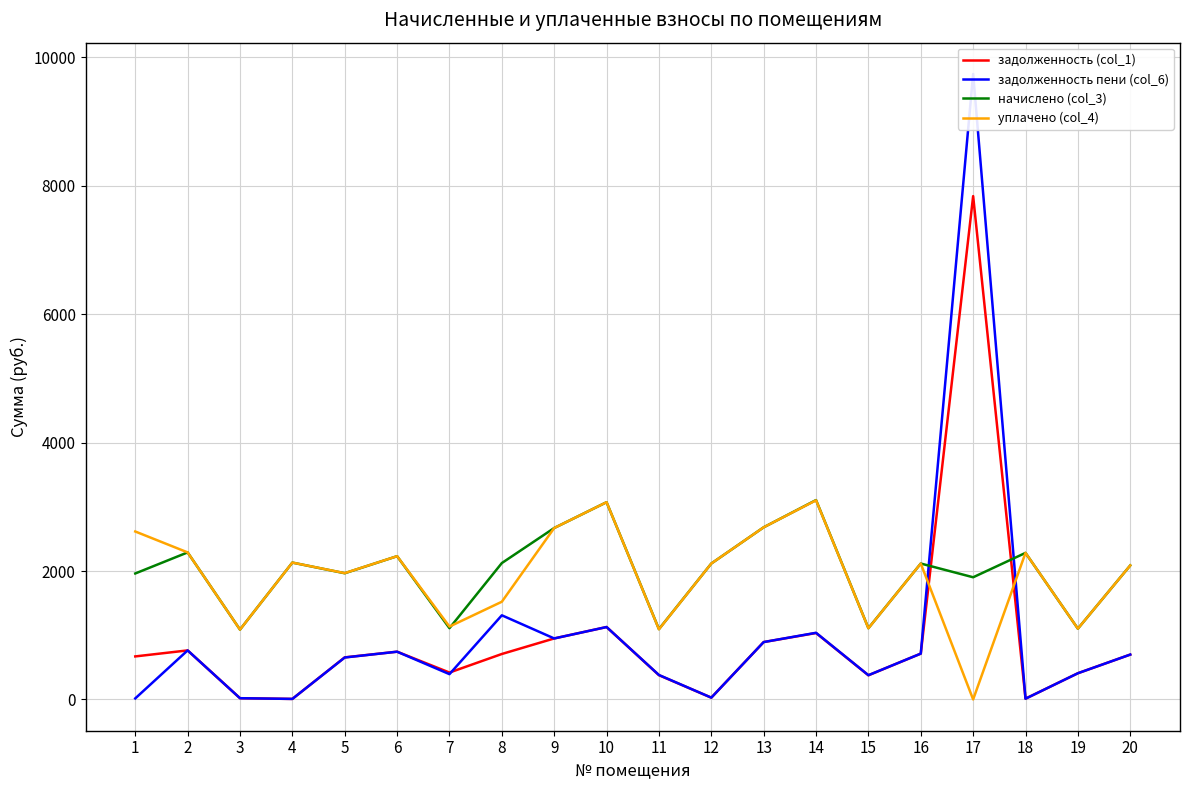

How many lines are shown in the chart?

4